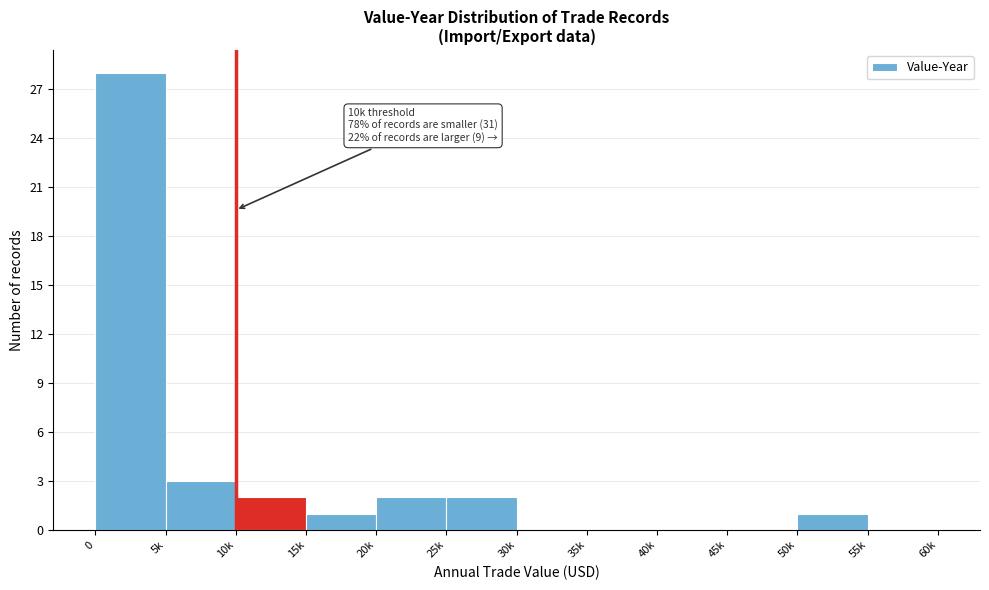

Reading right to left, transcribe all the data shown in this chart.

55k=0	50k=1	45k=0	40k=0	35k=0	30k=0	25k=2	20k=2	15k=1	10k=2	5k=3	0=28